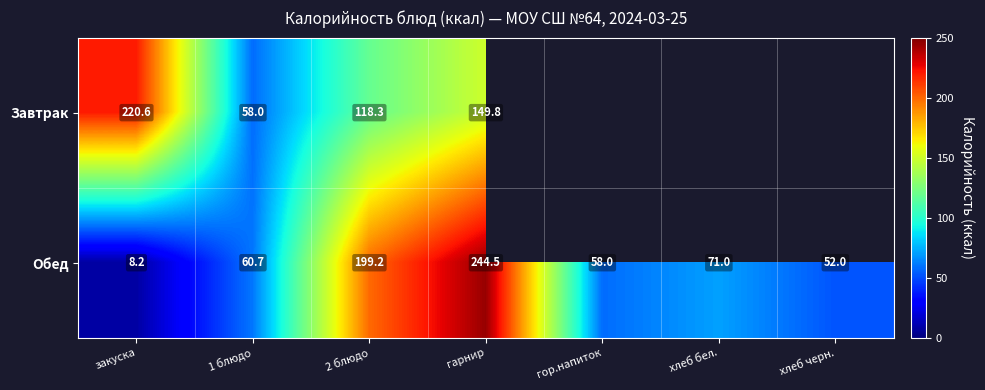

At which label does Обед first exceed 60?

1 блюдо